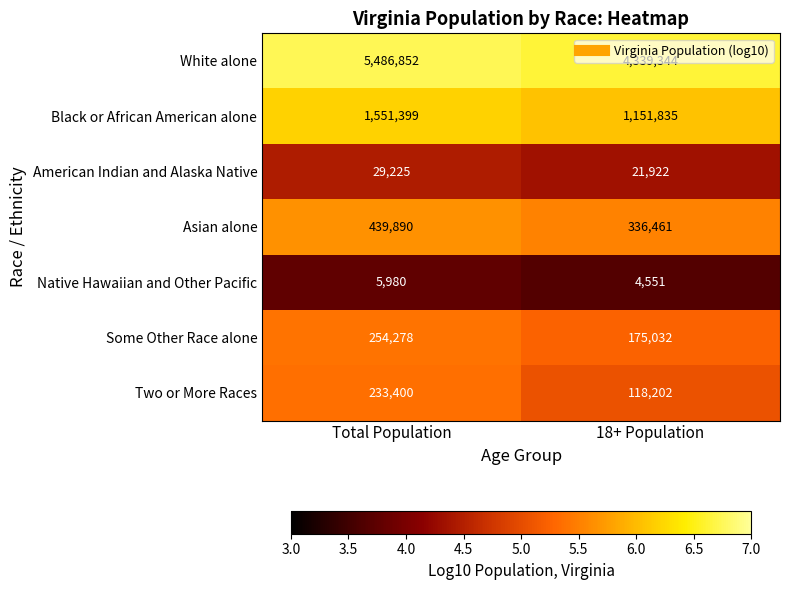

Which series changed the most between Total Population and 18+ Population?

White alone